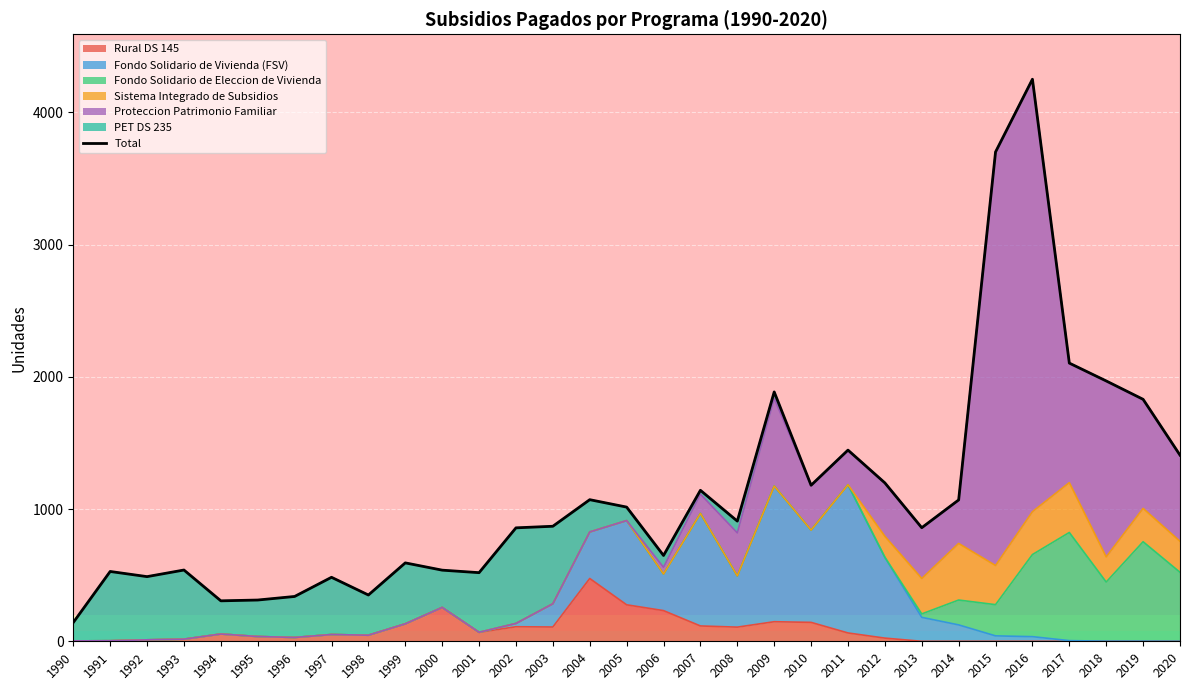

What is the sum of all values?

34554